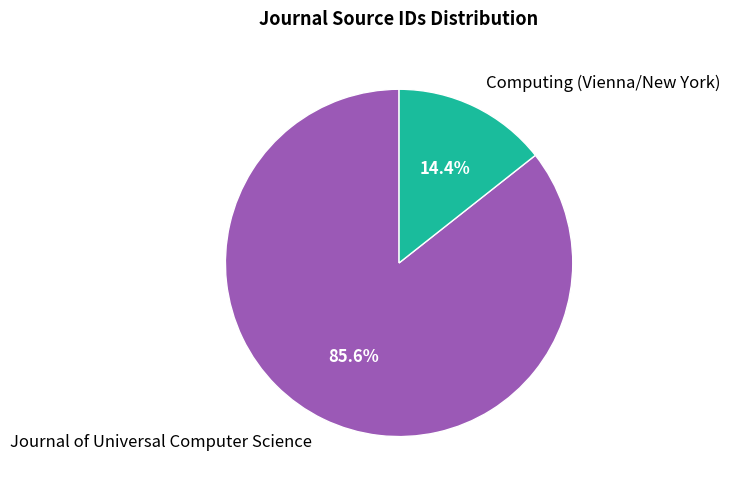

To the nearest percent, what is the difference between the Computing (Vienna/New York) and Journal of Universal Computer Science slice percentages?

71%